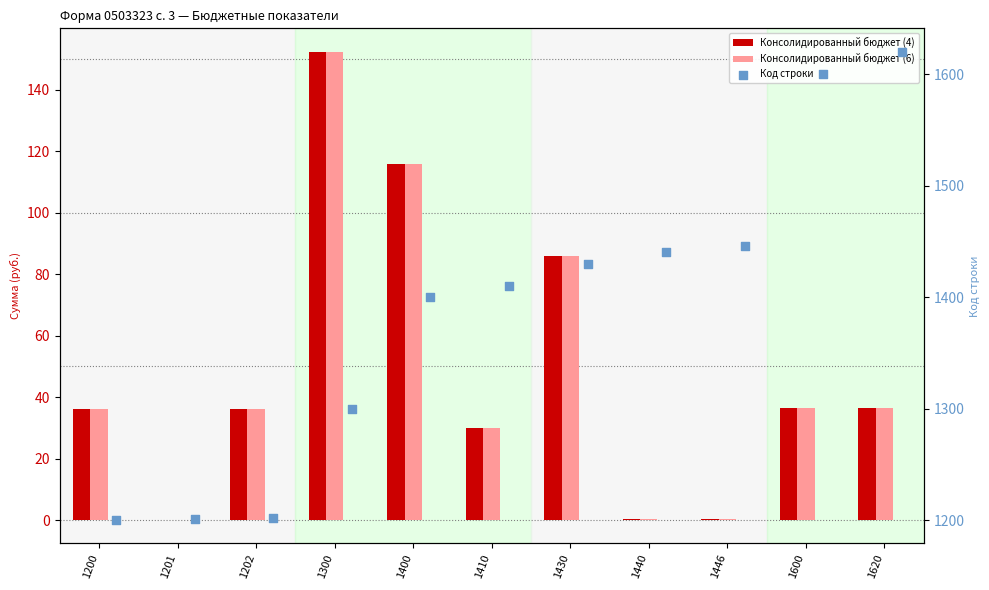

What is the total value across all series at 1400?

1631.9